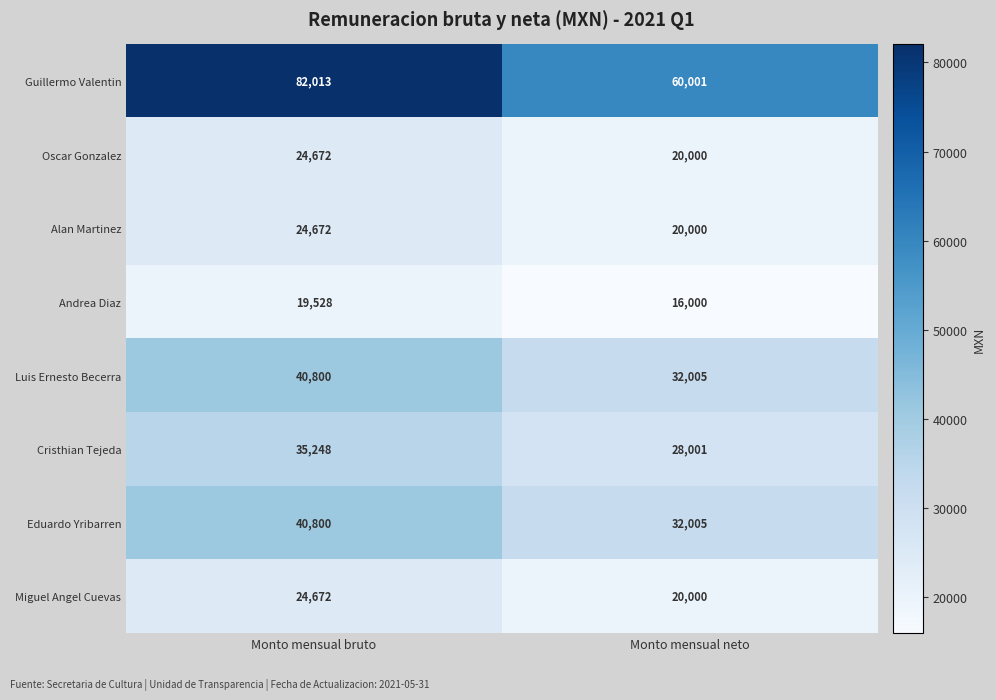

What is the difference between the Guillermo Valentin values at Monto mensual neto and Monto mensual bruto?

22012